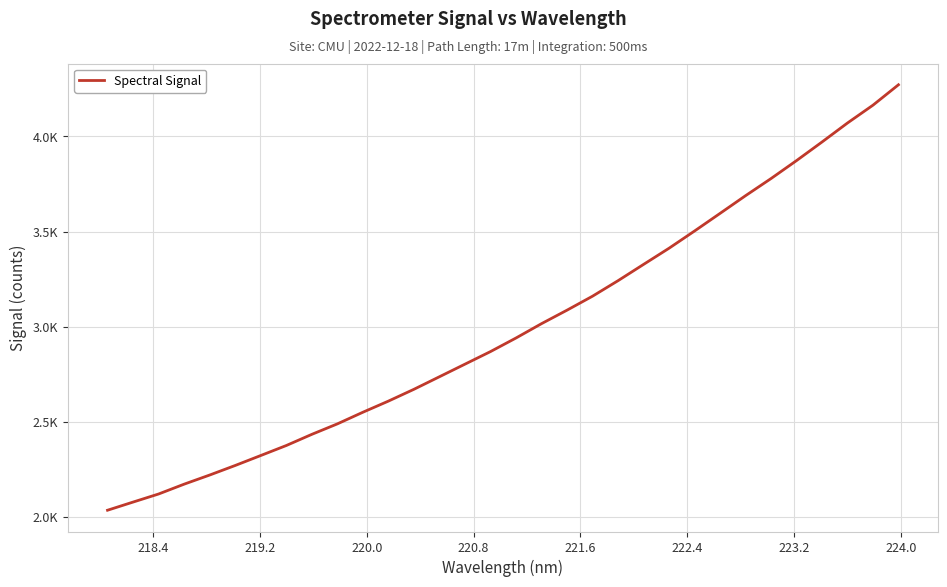

What is the difference between the second highest and minimum values?

2130.3